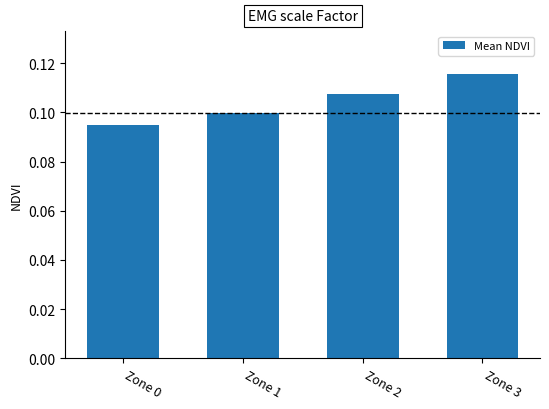

True or false: the data shows 0.1 at Zone 3.

True